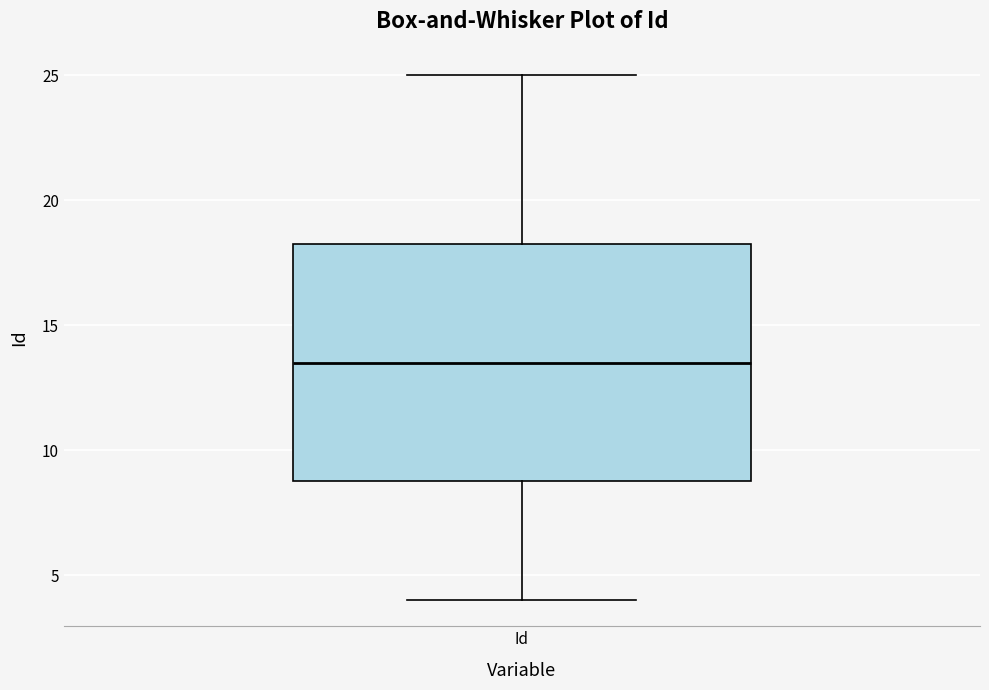

Transcribe this box plot: give where the median line is, the range the box spans, and where the two whiskers end, as read against the y-axis. The values are not printed on the chart, so give them approximately, as read against the axis.

median 13.5, box 9.0 to 18.5, whiskers 4.0 to 25.0